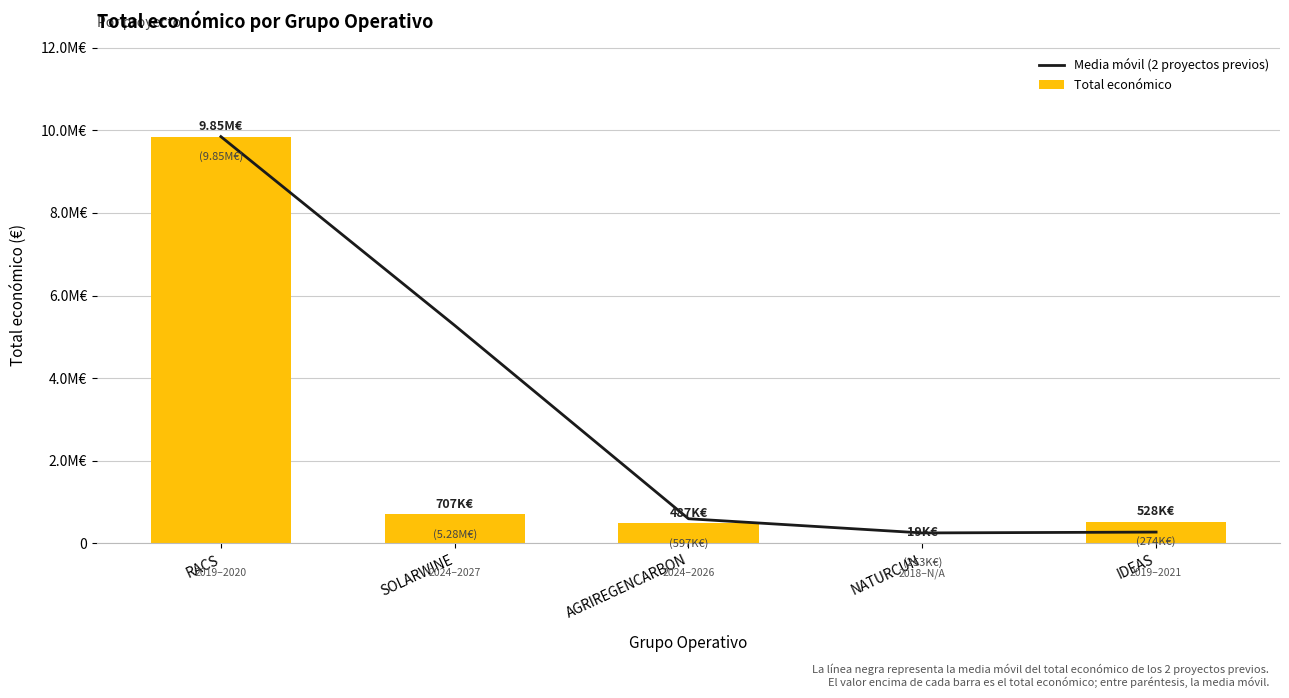

Between RACS and SOLARWINE, which is larger?

RACS